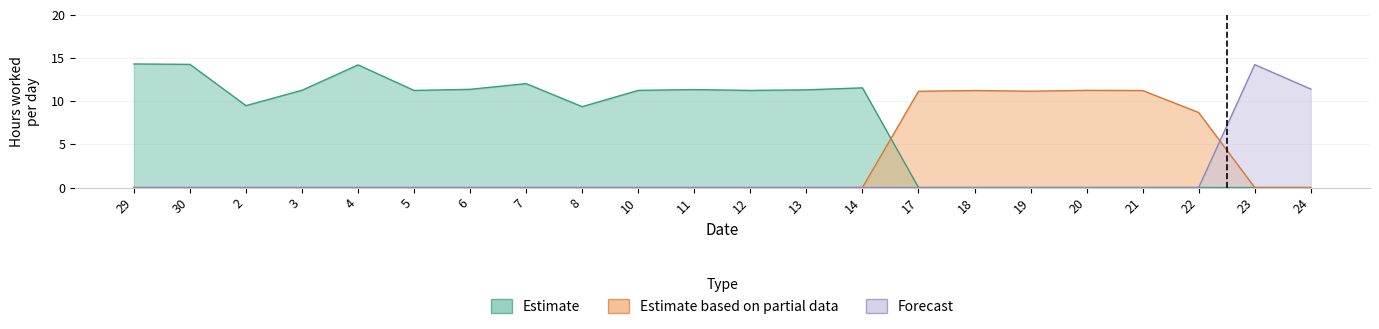

What is the difference between the Estimate values at 11 and 12?

0.1